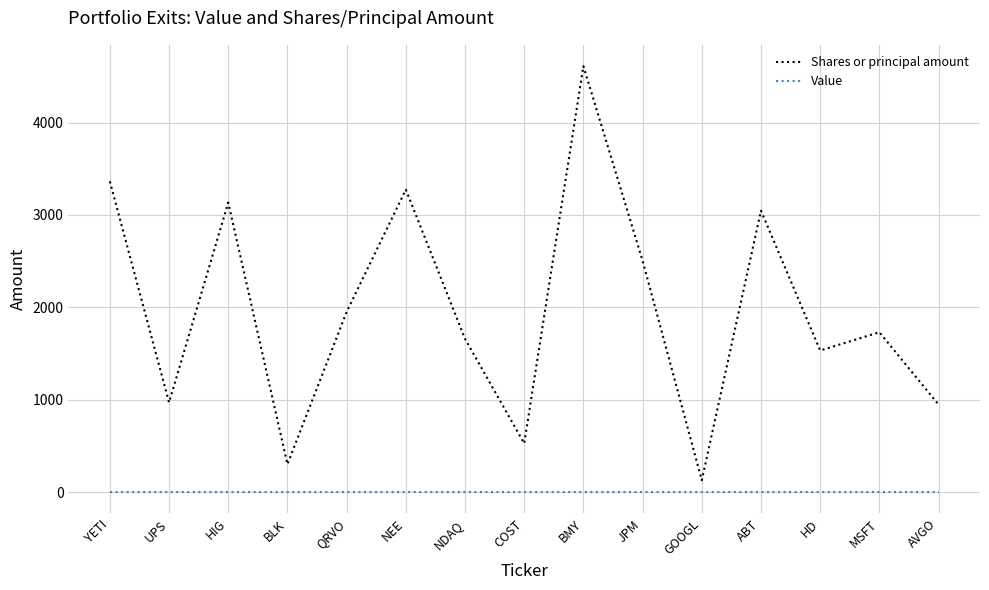

What is the total value across all series at ABT?

3046